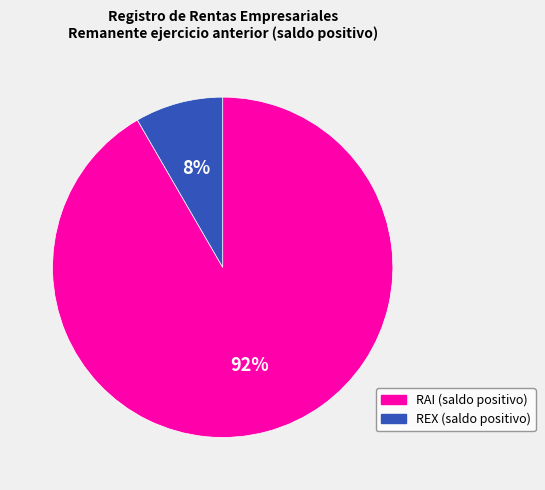

Which category has the biggest portion of the pie?

RAI (saldo positivo)